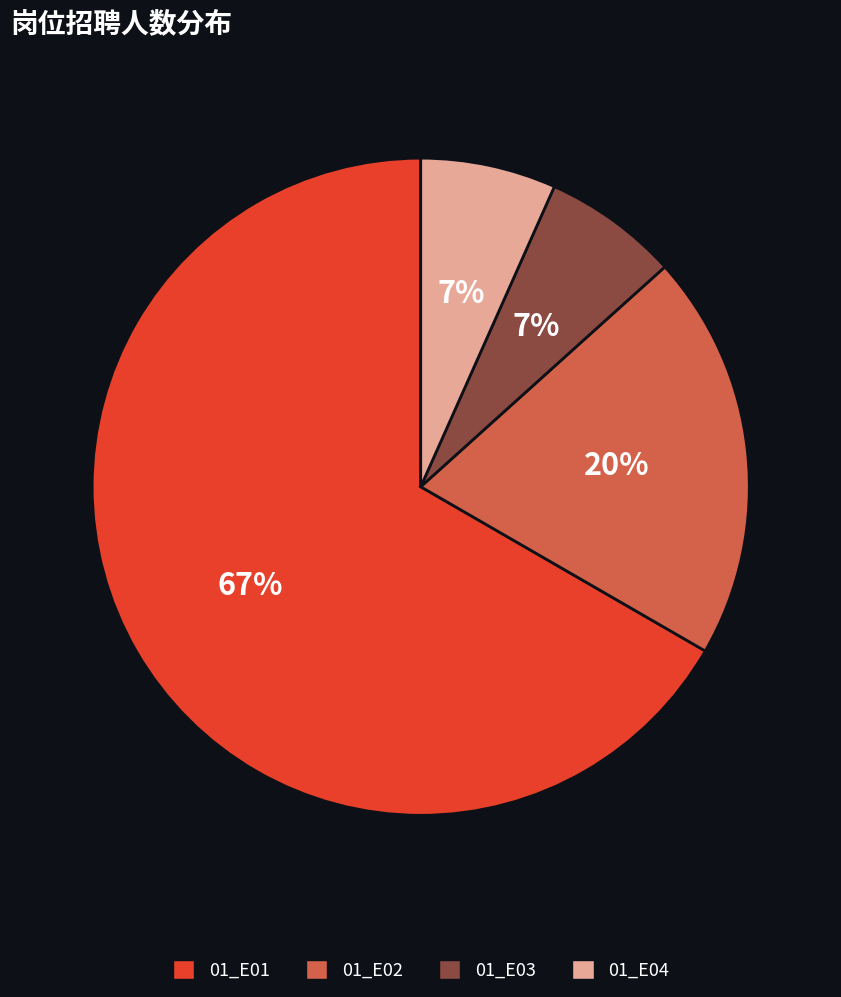

How many segments does this pie chart have?

4